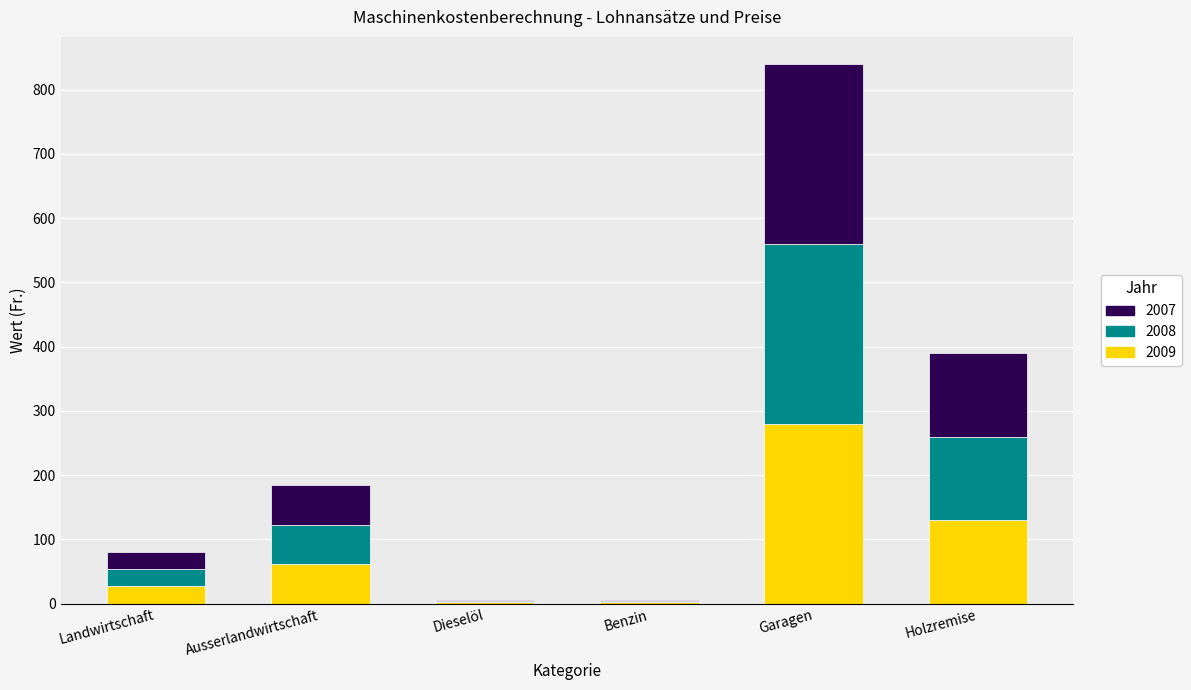

At which category is the sum across all series the highest?

Garagen